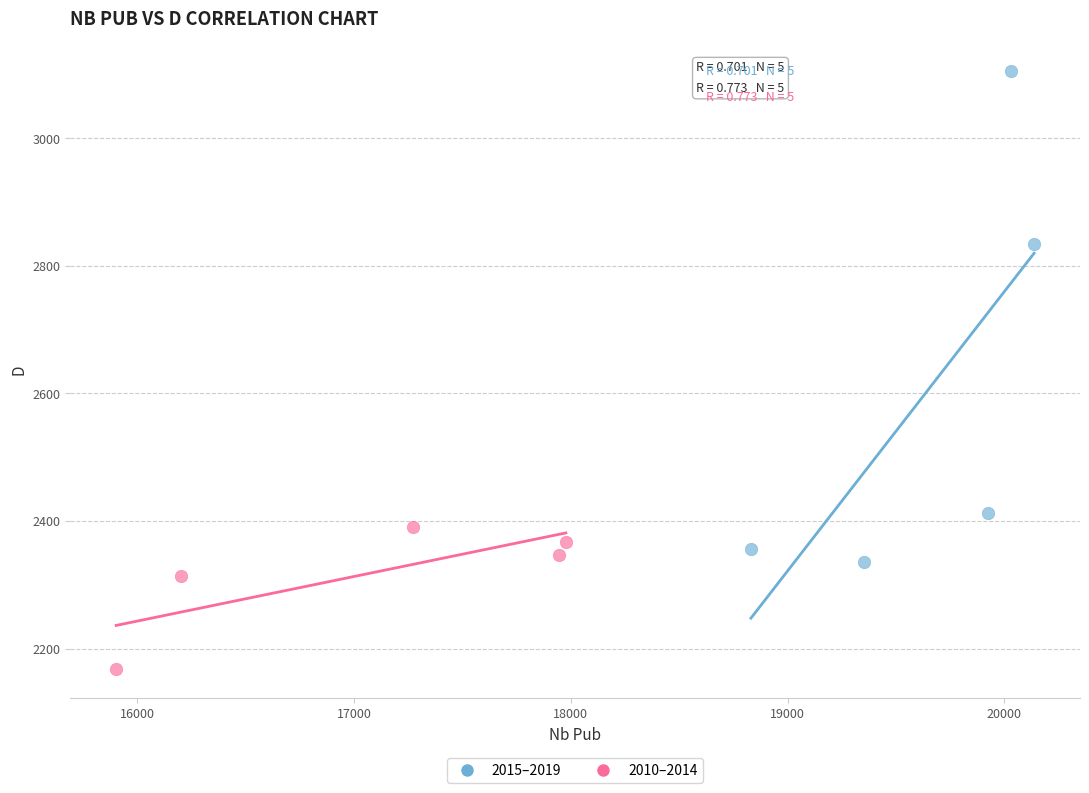

Which series reaches the minimum Y coordinate?

2010–2014